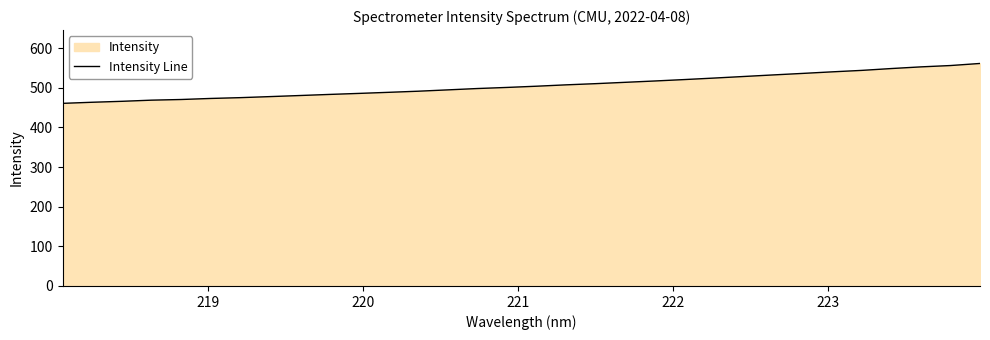

What is the greatest value displayed?

561.4